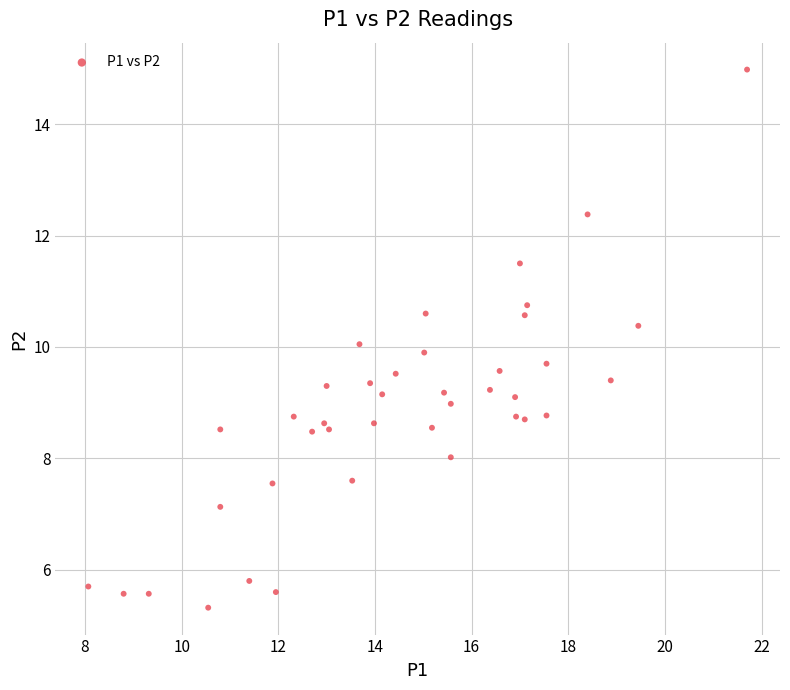

What is the range of Y values (max minus min)?

9.7